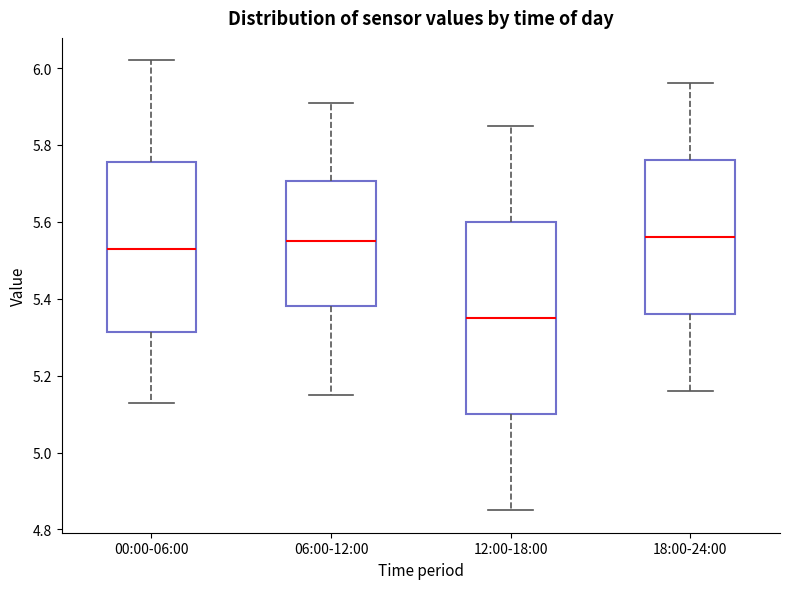

Reading left to right, read every box against the y-axis: the position of its median line, the range the box covers, and the ends of its whiskers. The values are not printed on the chart, so give them approximately, as read against the axis.

00:00-06:00: median 5.54, box 5.32 to 5.76, whiskers 5.14 to 6.02
06:00-12:00: median 5.56, box 5.38 to 5.70, whiskers 5.16 to 5.92
12:00-18:00: median 5.36, box 5.10 to 5.60, whiskers 4.86 to 5.86
18:00-24:00: median 5.56, box 5.36 to 5.76, whiskers 5.16 to 5.96